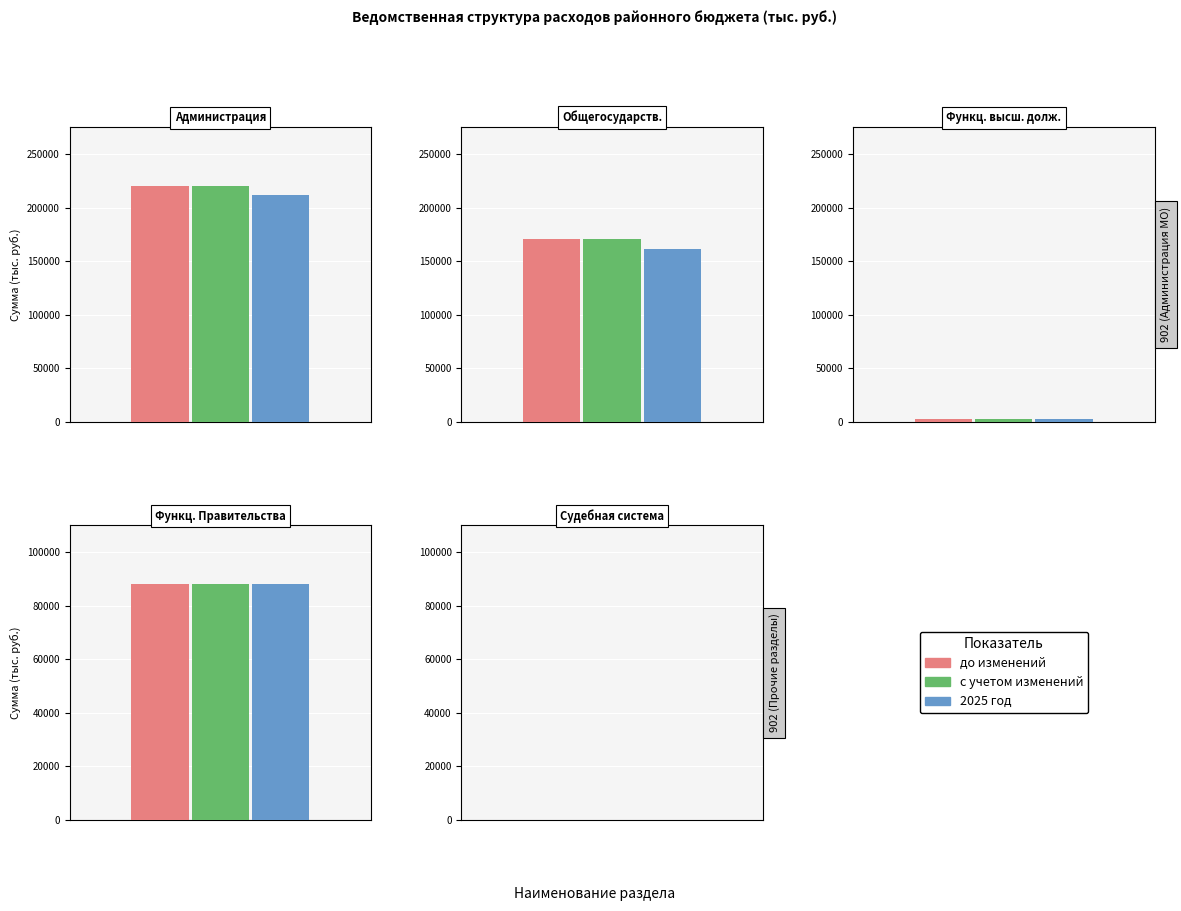

True or false: с учетом изменений has a value of 15.2 at 0.2.

False